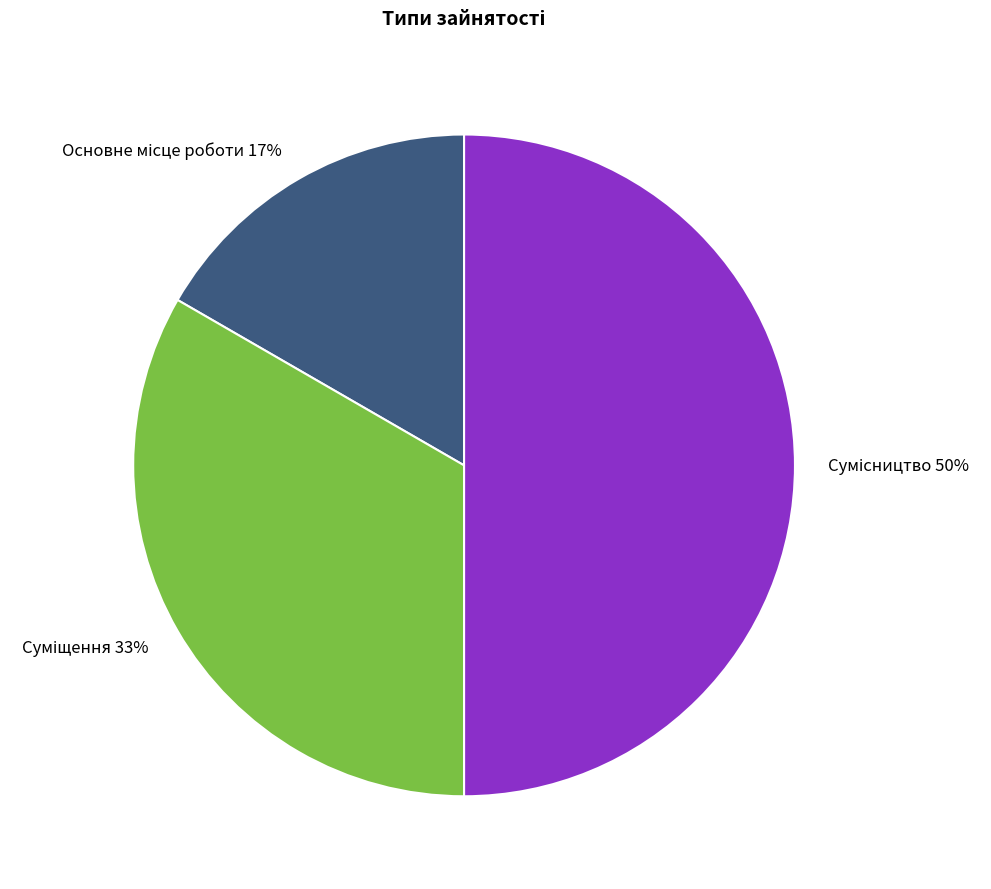

How many slices are in this pie chart?

3